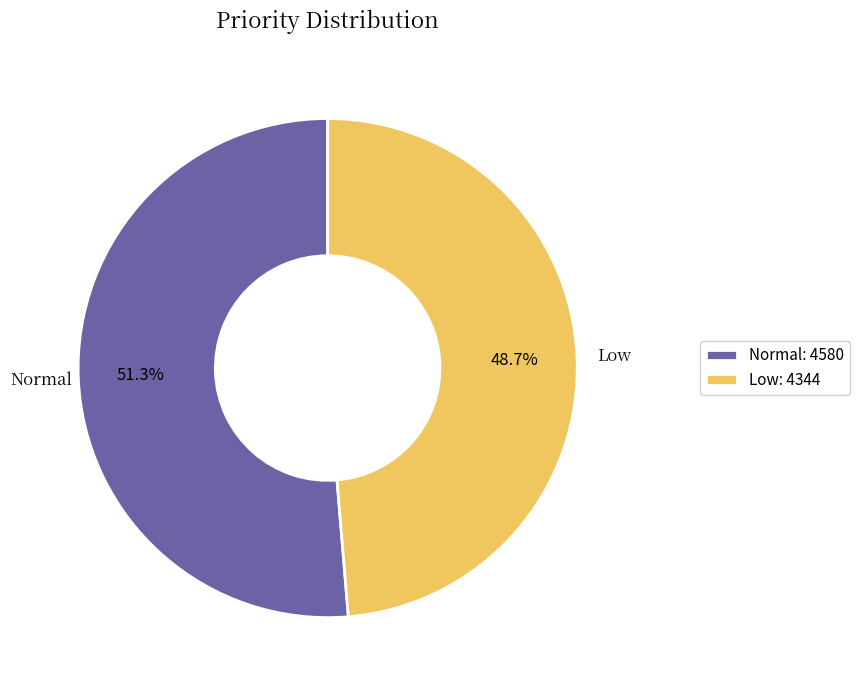

The Low slice represents 54% of the pie. True or false?

False